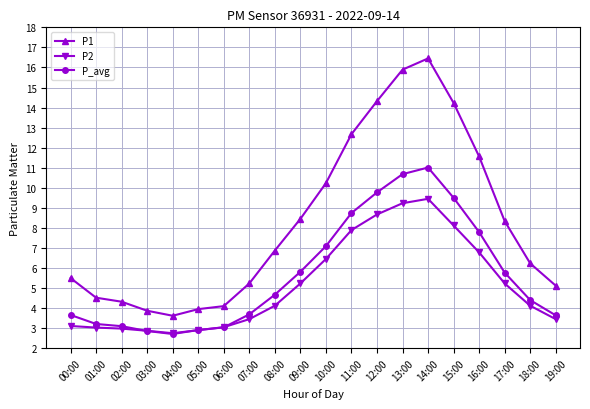

What is the sum of all P1 values?

165.5